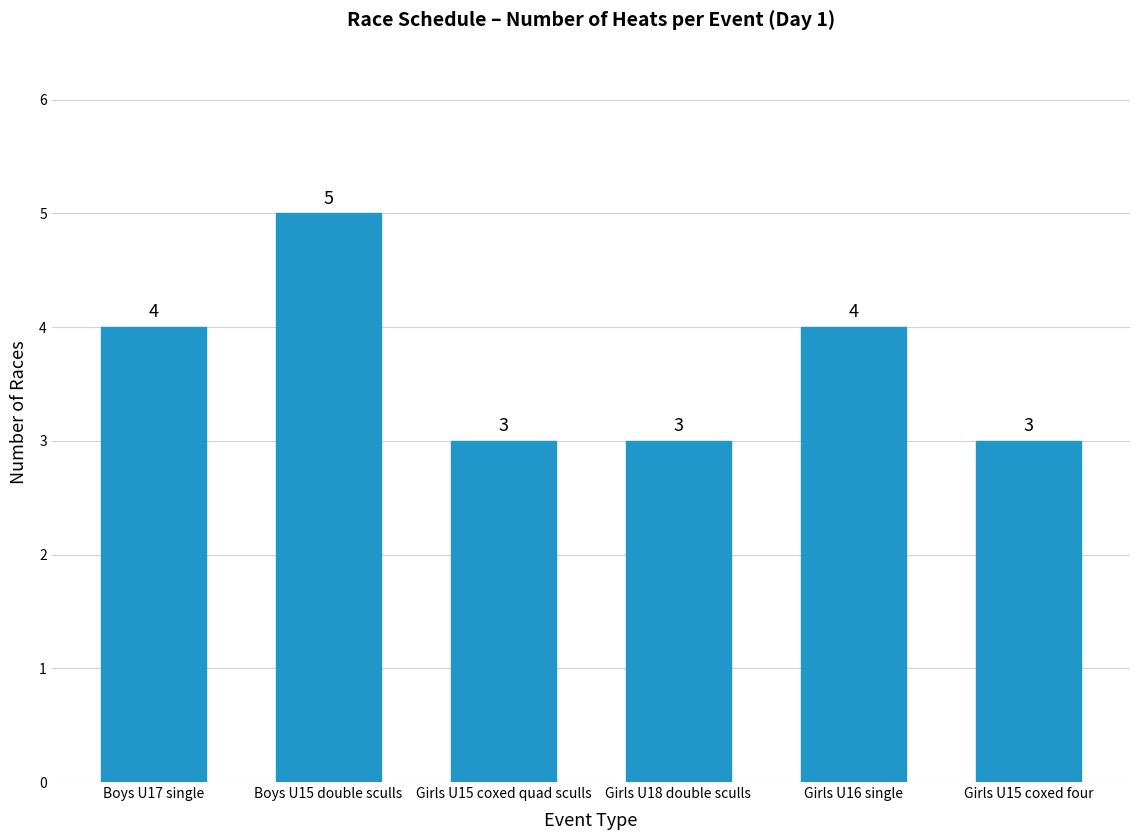

How many bars are there in total?

6